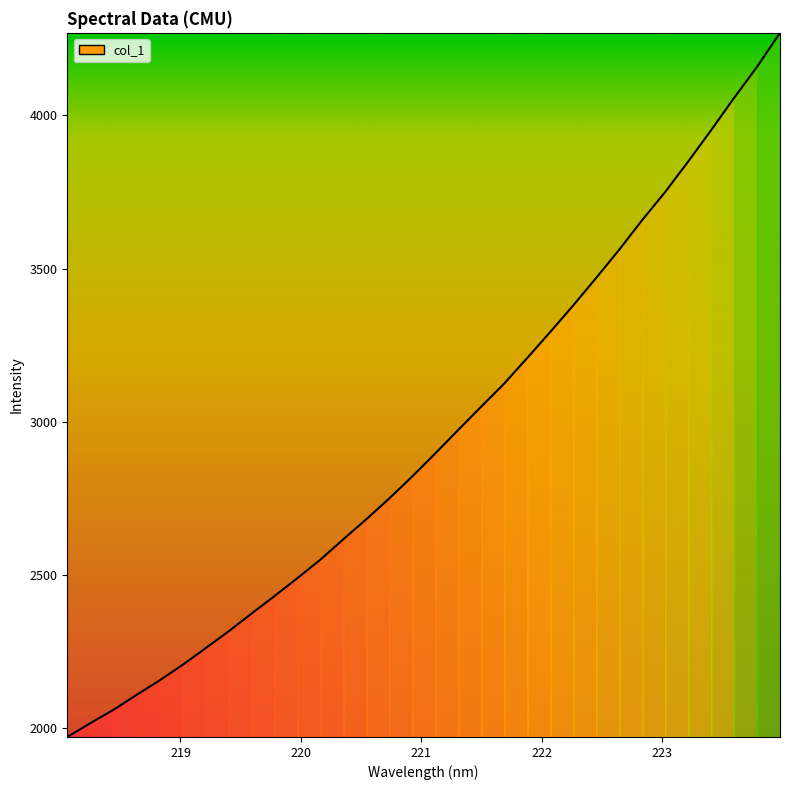

What is the greatest value displayed?

4268.9